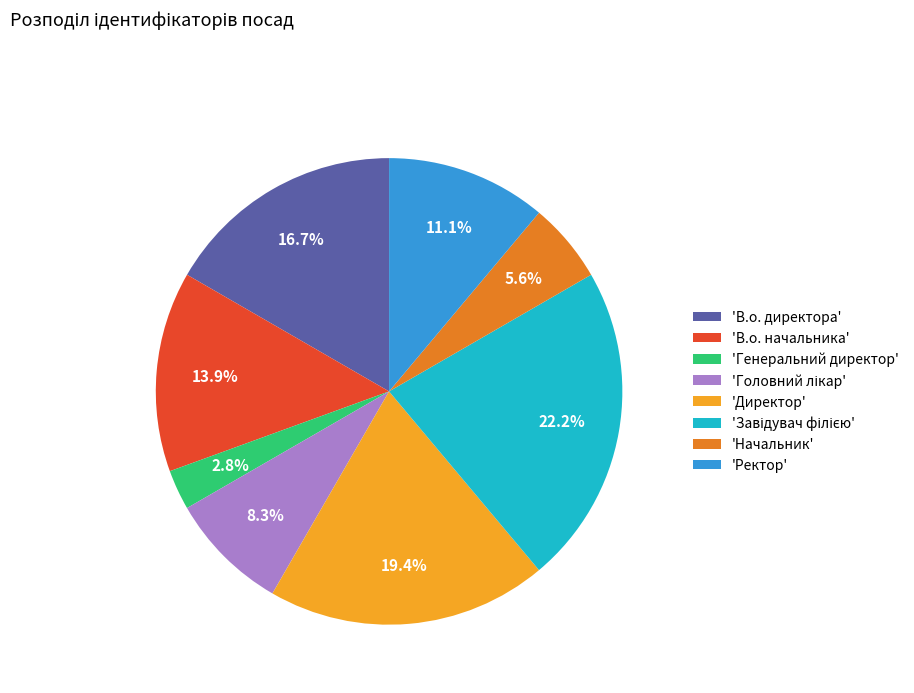

What portion of the pie excludes 'Начальник'?

94.4%